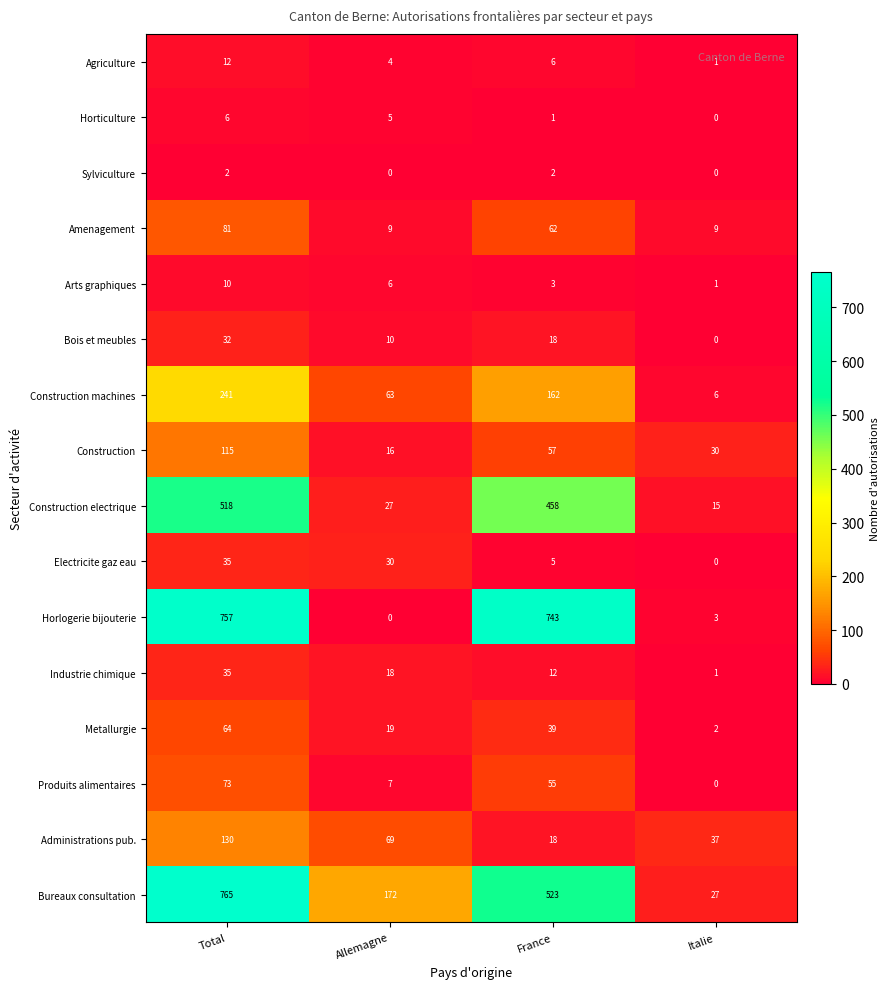

What is the difference between the maximum and minimum values in the Industrie chimique series?

34